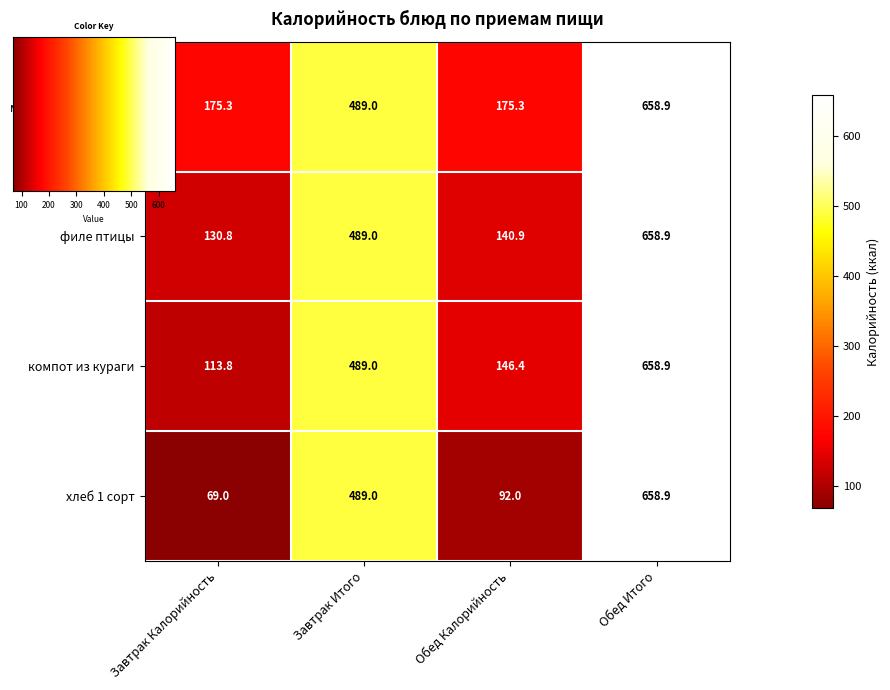

What is the spread (max minus min) of values at Завтрак Калорийность?

106.3